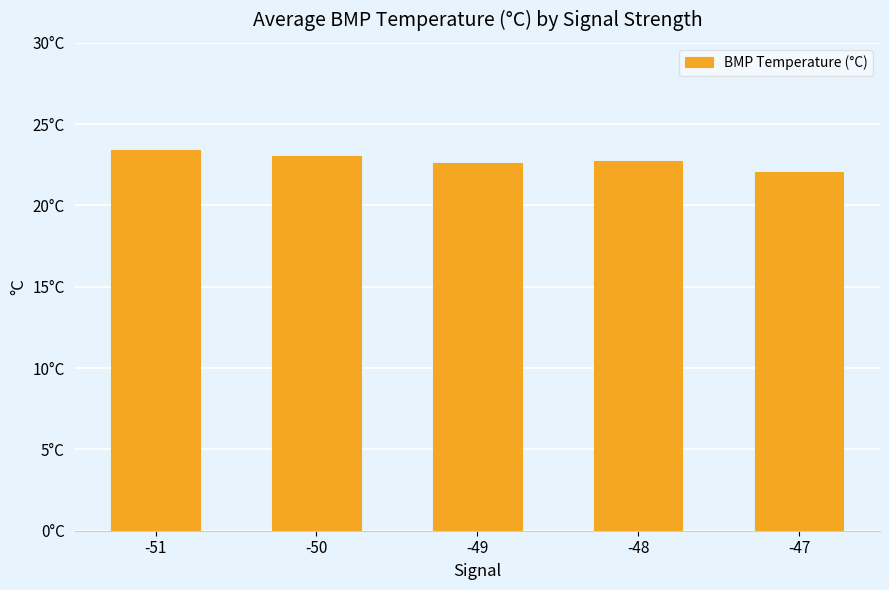

List the labels in order of value, smallest first.

-47, -49, -48, -50, -51